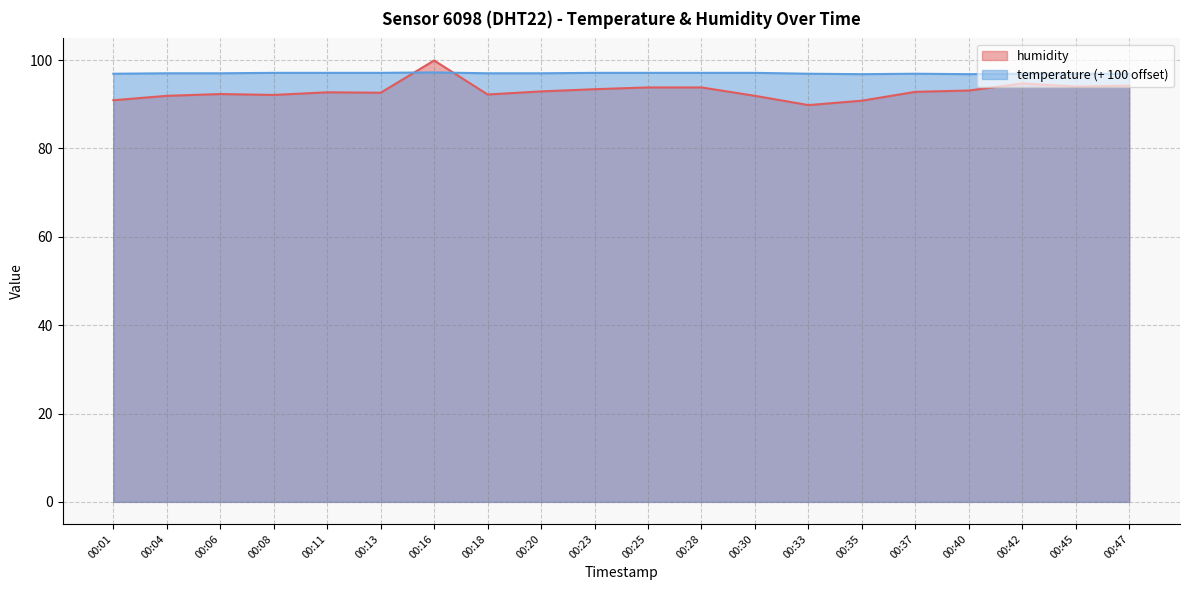

True or false: humidity has a value of 56.9 at 00:28.

False